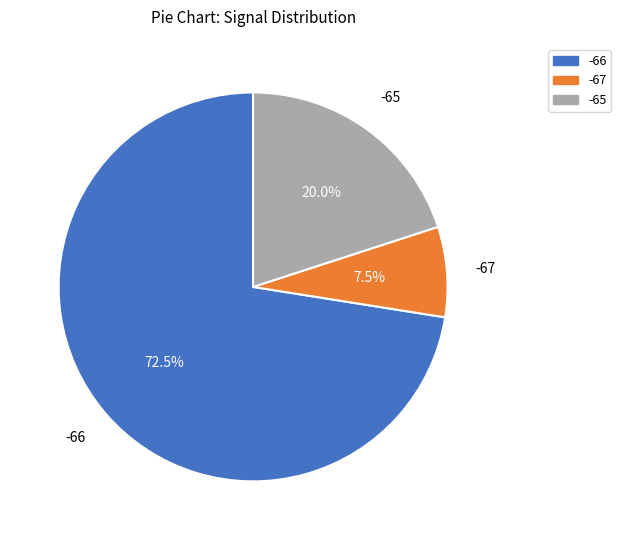

Does any single category account for the majority?

Yes